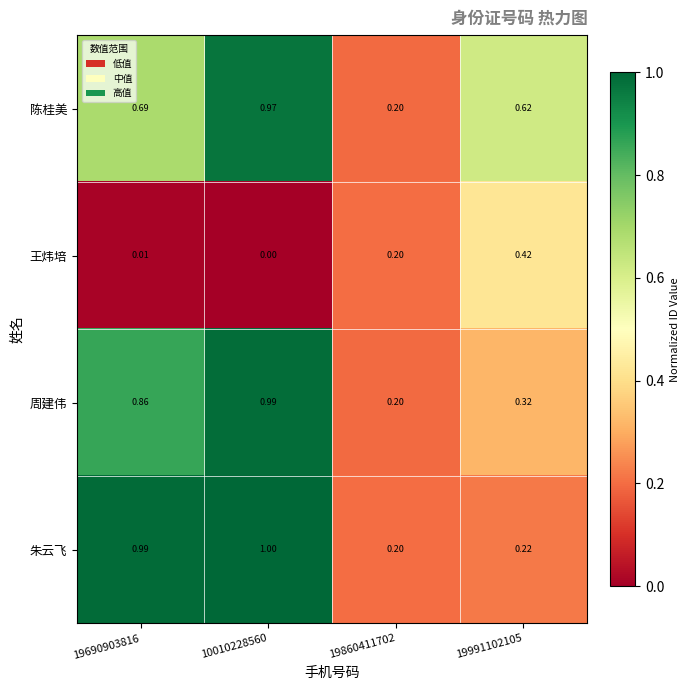

Is the value of 王炜培 at 10010228560 greater than the value of 陈桂美 at 19690903816?

No